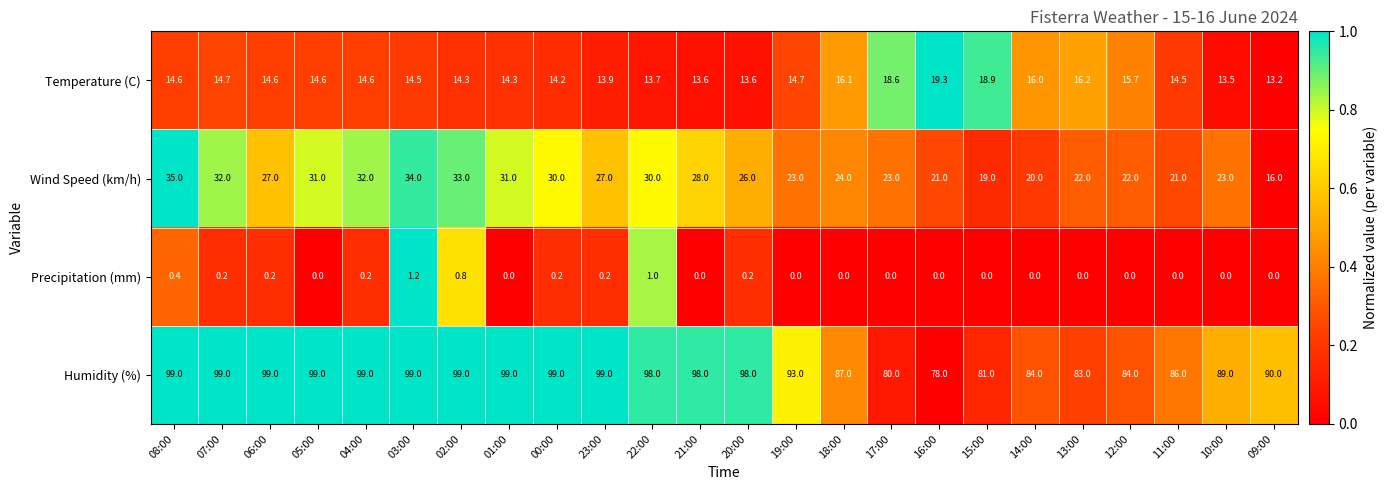

True or false: Wind Speed (km/h) has a value of 16.9 at 07:00.

False